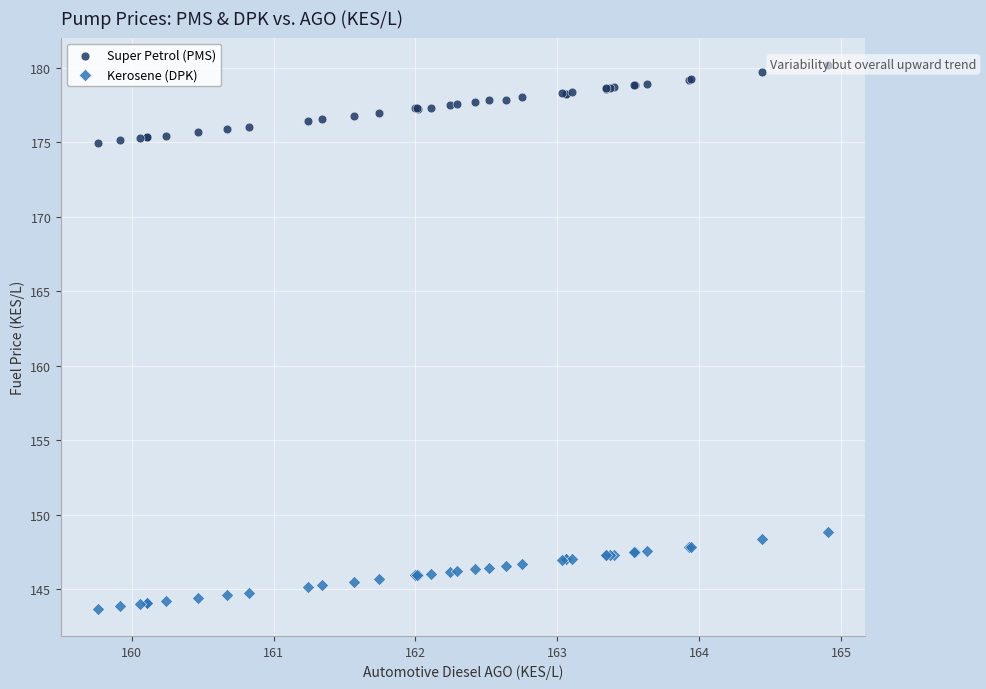

Which series contains the lowest Y value?

Kerosene (DPK)